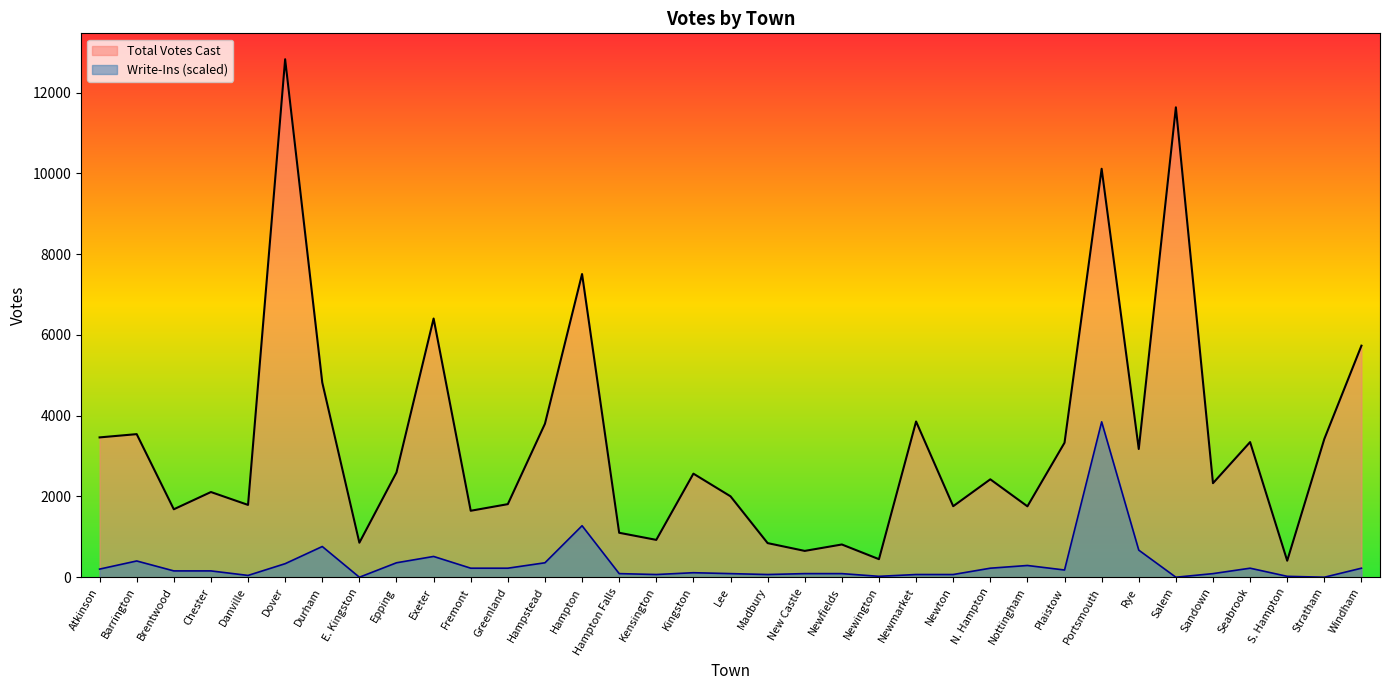

Does the chart display data point markers on the line(s)?

No